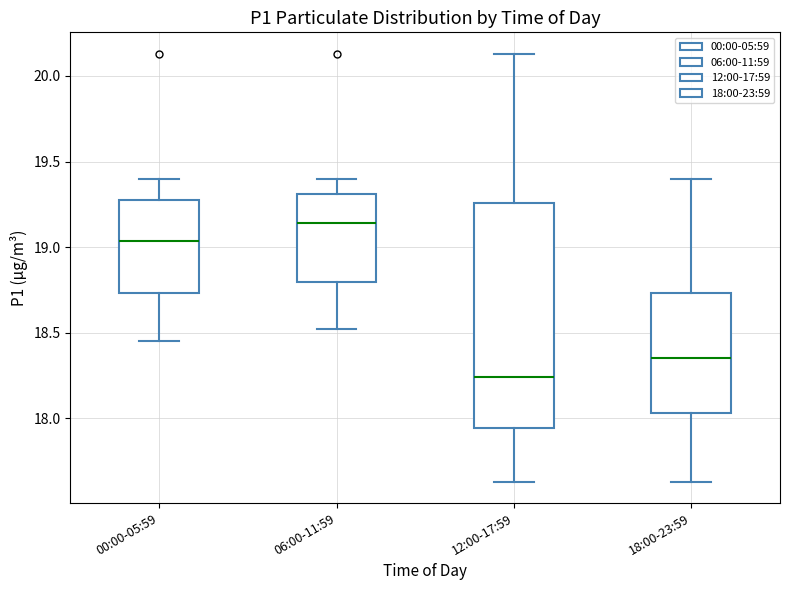

Reading left to right, transcribe this box plot: for each box, give where its median line is, the range the box spans, and where its two whiskers end, as read against the y-axis. The values are not printed on the chart, so give them approximately, as read against the axis.

00:00-05:59: median 19.05, box 18.75 to 19.30, whiskers 18.45 to 19.40
06:00-11:59: median 19.15, box 18.80 to 19.30, whiskers 18.50 to 19.40
12:00-17:59: median 18.25, box 17.95 to 19.25, whiskers 17.65 to 20.15
18:00-23:59: median 18.35, box 18.05 to 18.75, whiskers 17.65 to 19.40